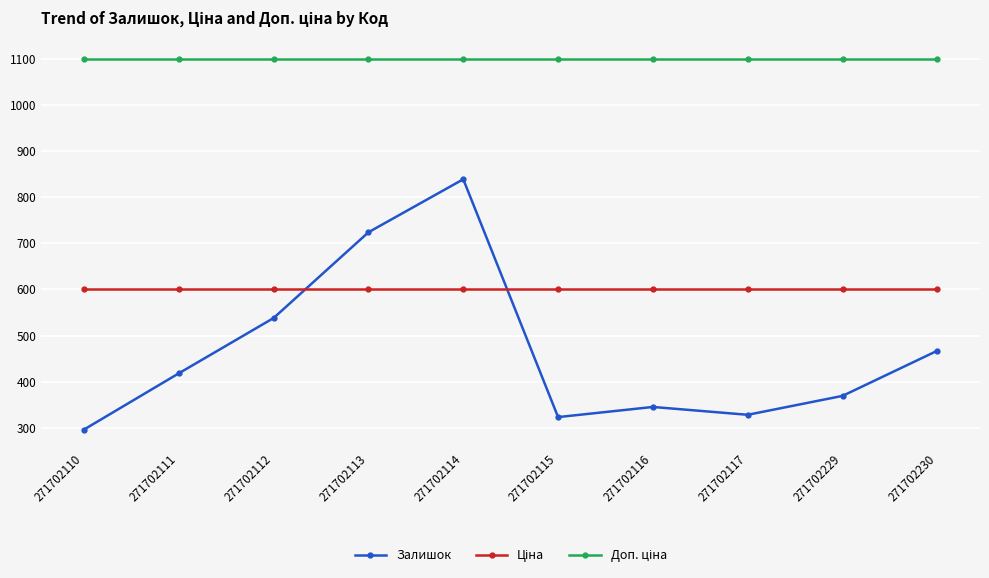

What is the total value across all series at 271702230?

2166.9